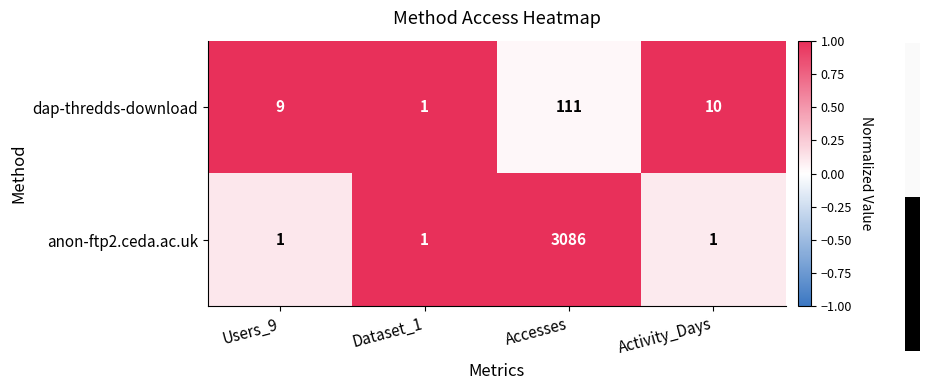

What is the sum of the dap-thredds-download values at Dataset_1 and Accesses?

112